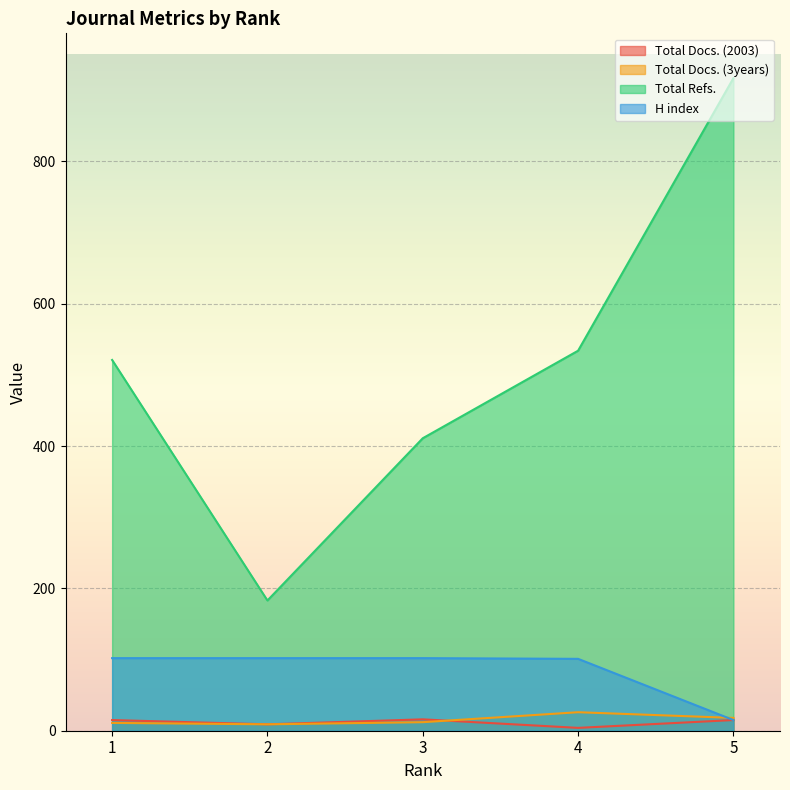

Which category has the lowest value in the H index series?

5